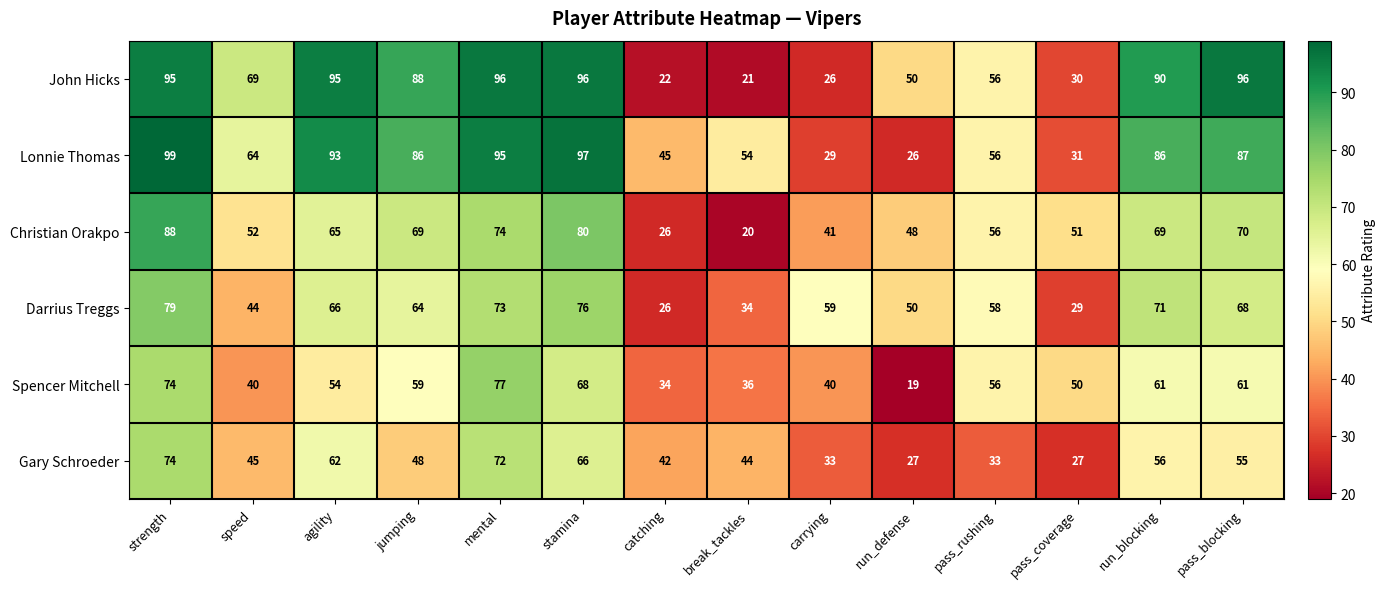

What is the difference between the Spencer Mitchell values at run_blocking and carrying?

21